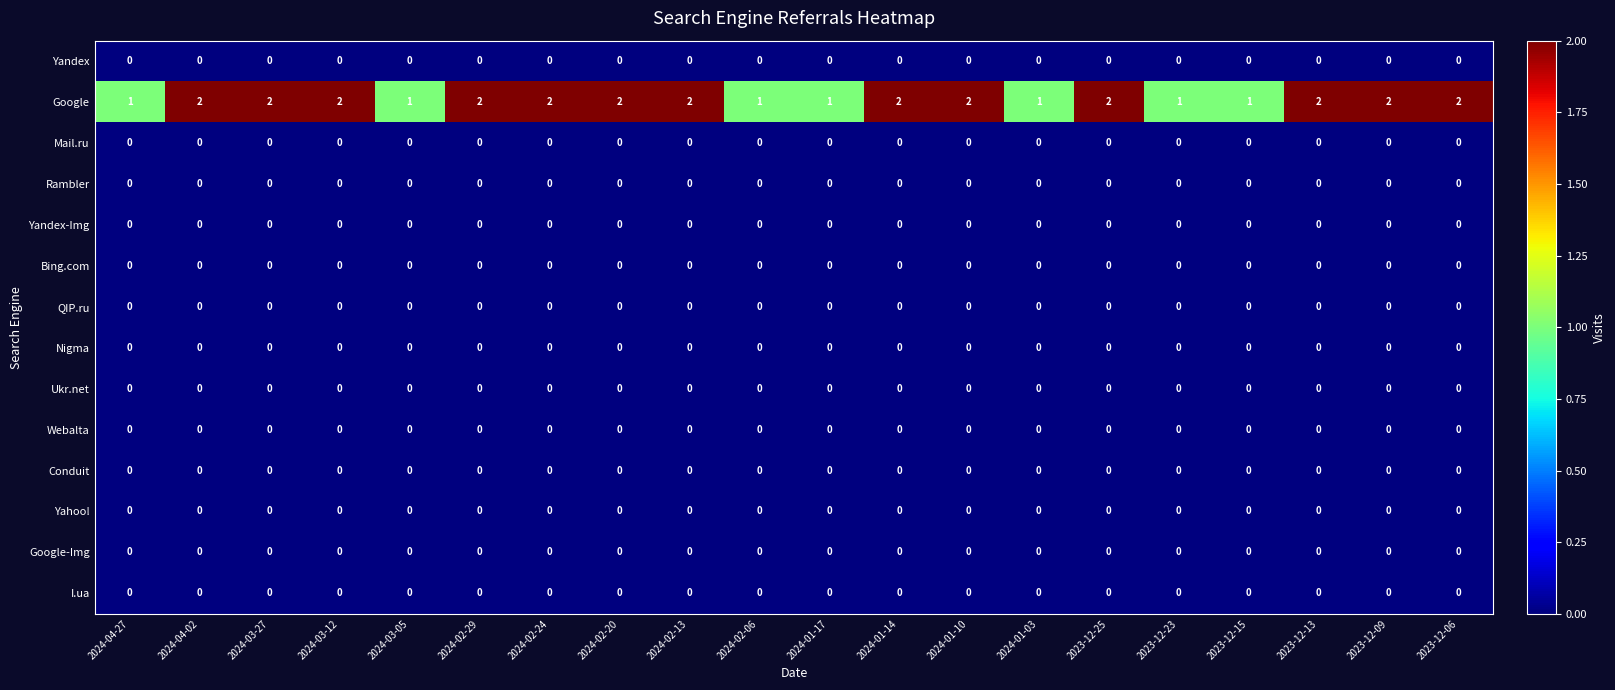

The Yandex series shows 0 at 2024-03-05. True or false?

True